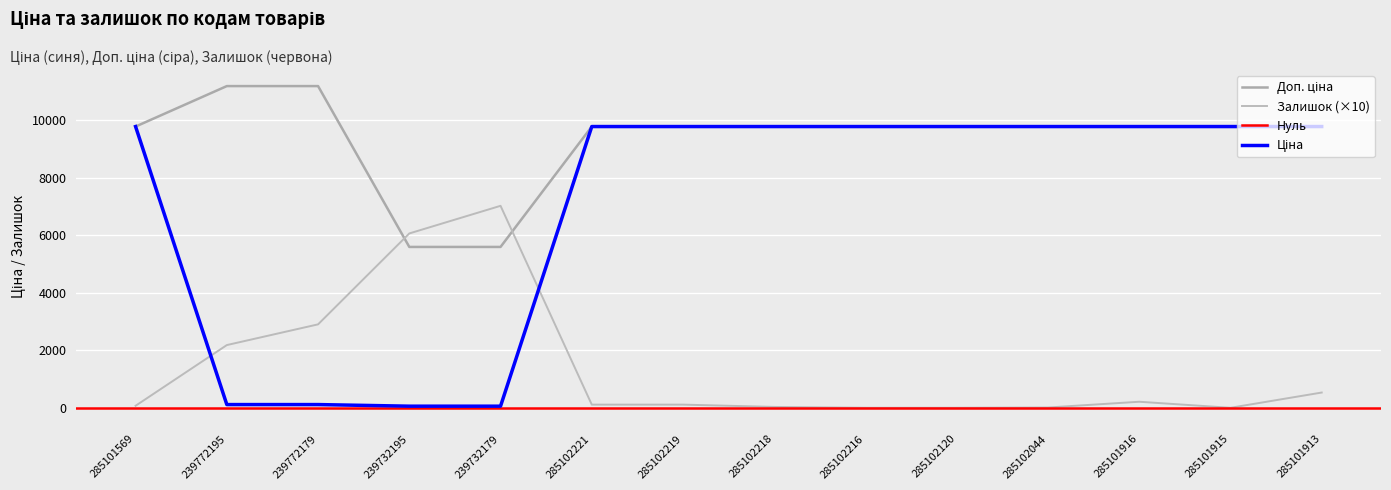

What is the average value of the Доп. ціна series?

9378.6